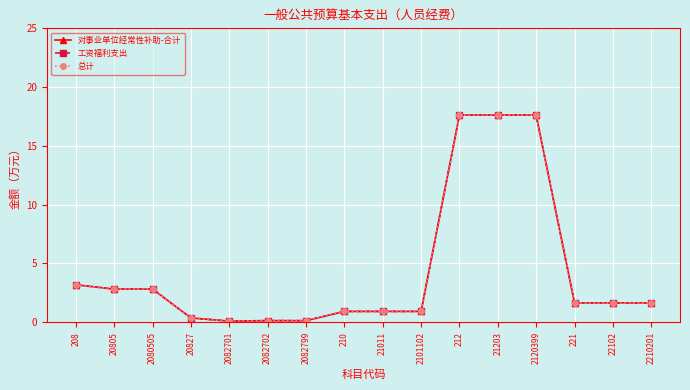

Is this an area chart (filled region under the line)?

No